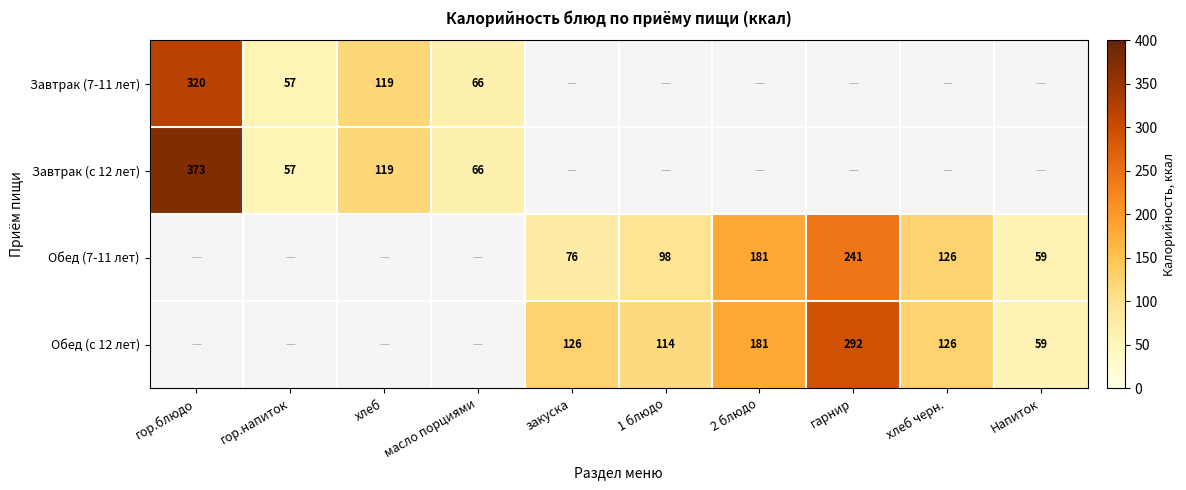

What is the difference between the Обед (с 12 лет) values at хлеб черн. and 2 блюдо?

55